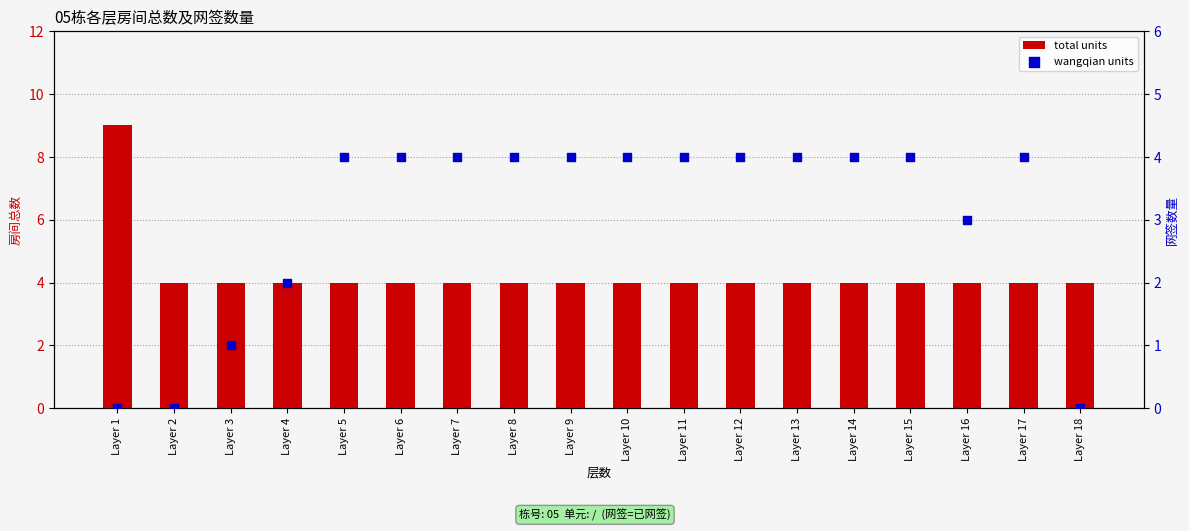

Which series has the largest Y range (max minus min)?

total units